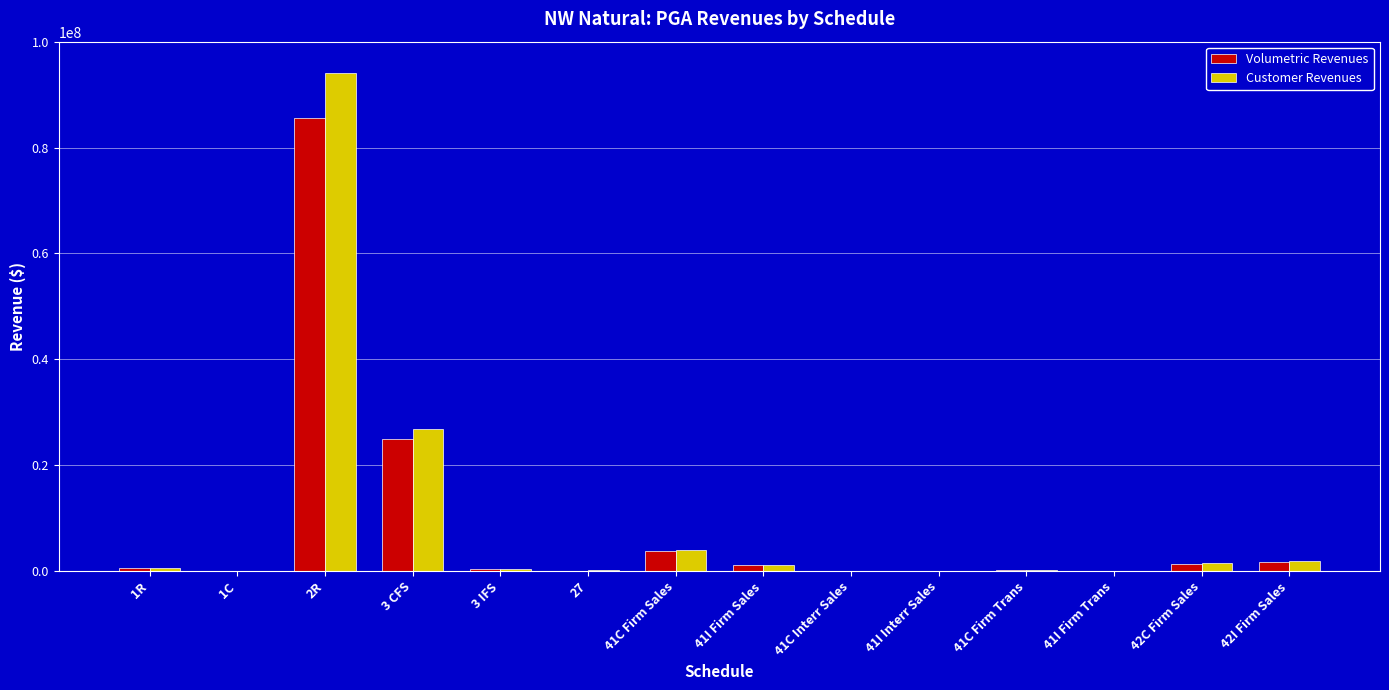

What is the total value across all series at 27?

196934.1